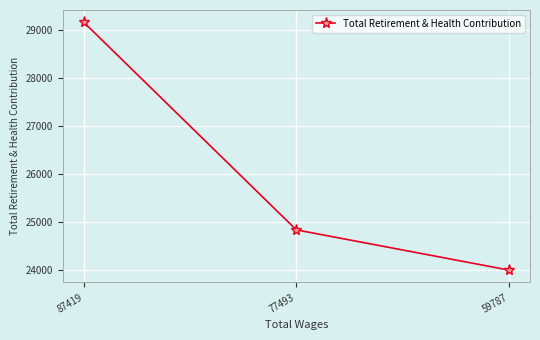

How many data points are less than 24844?

1